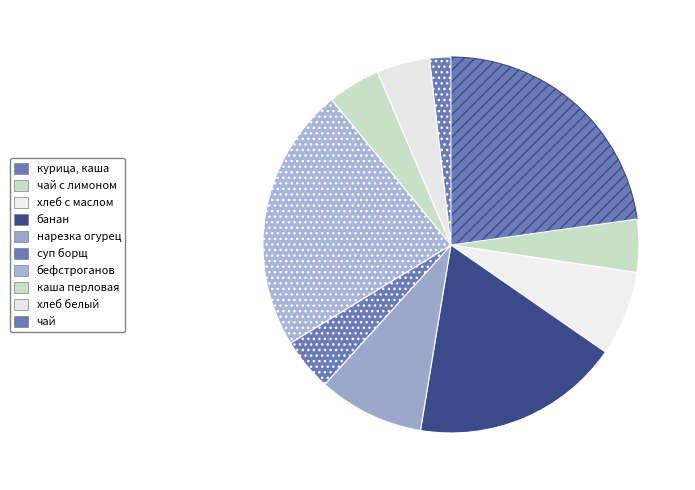

What portion of the pie excludes банан?

82.0%